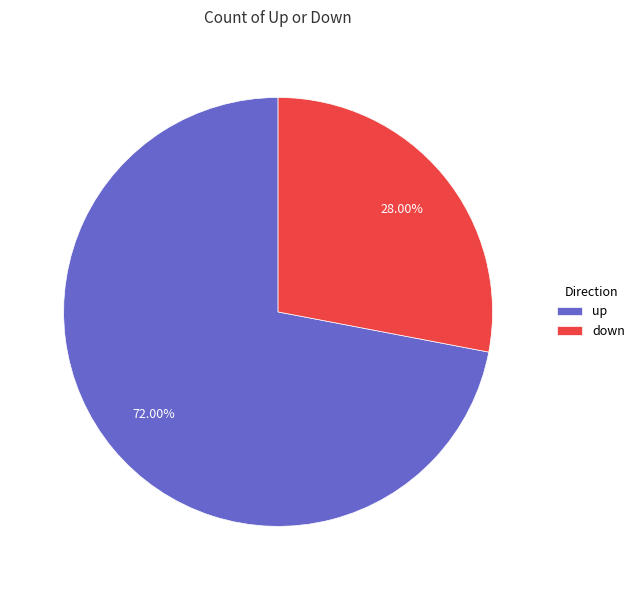

What is the ratio of the value at up to the value at down?

2.6